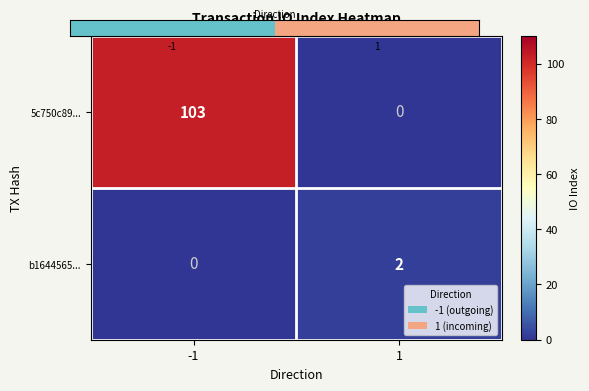

What is the highest value of the 5c750c89... series?

103